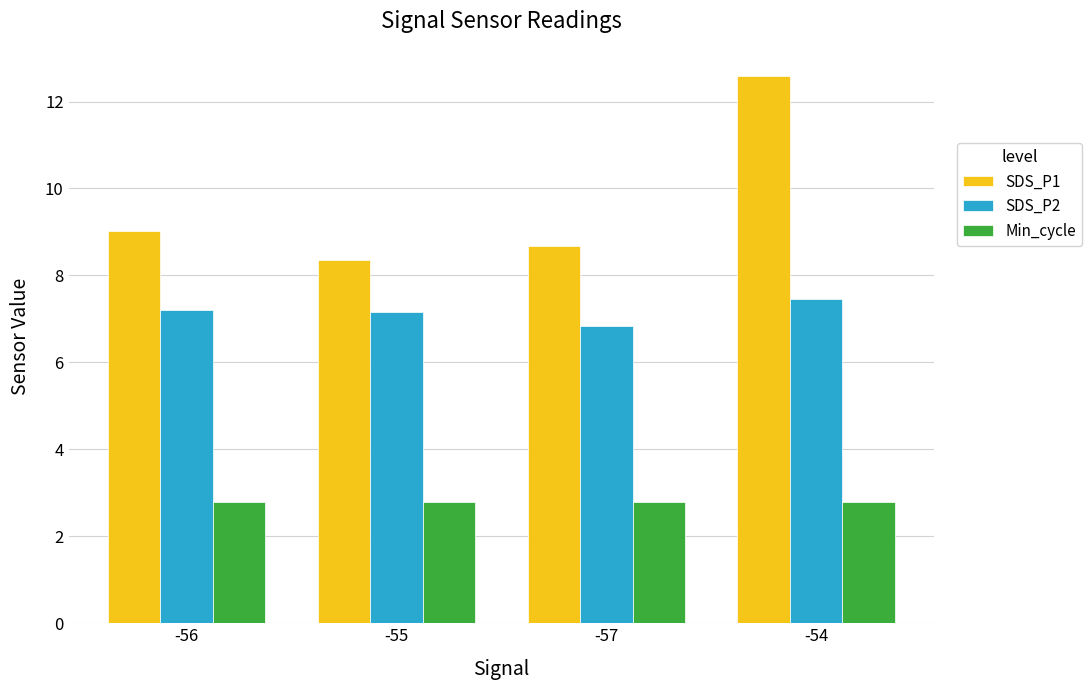

What is the minimum value shown in the chart?

2.8